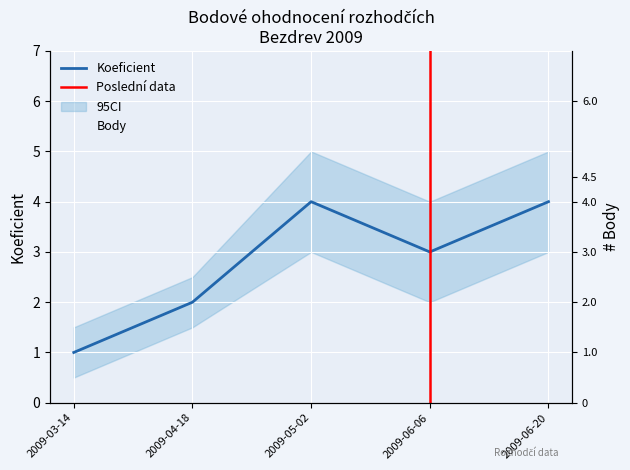

Is the value of Koeficient at 2009-06-20 greater than the value of Body at 2009-05-02?

No